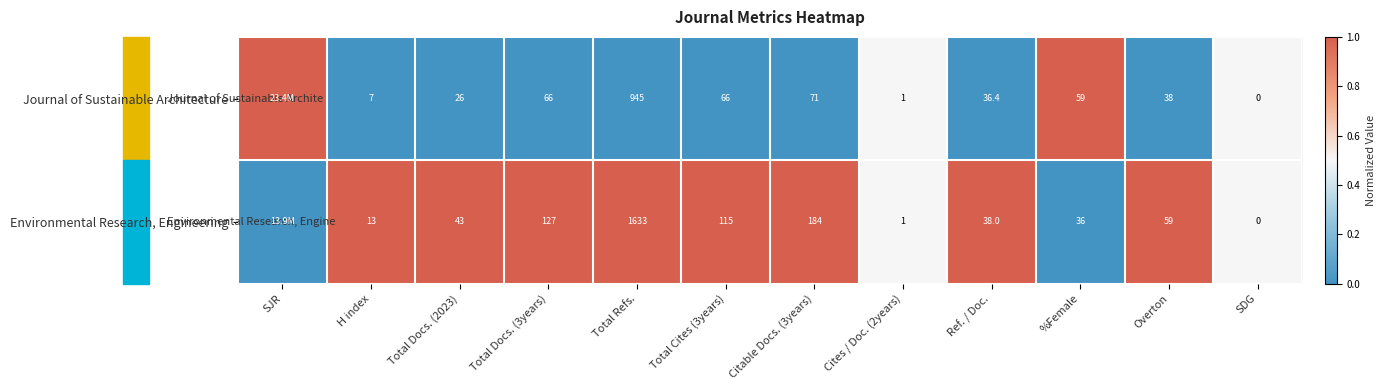

Is it true that Journal of Sustainable Architecture equals 0.6 at Total Cites (3years)?

False